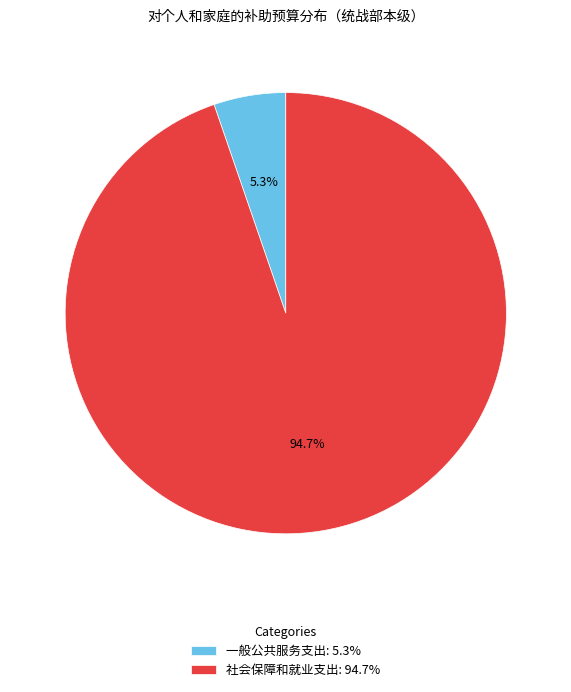

Which slice is the smallest?

一般公共服务支出